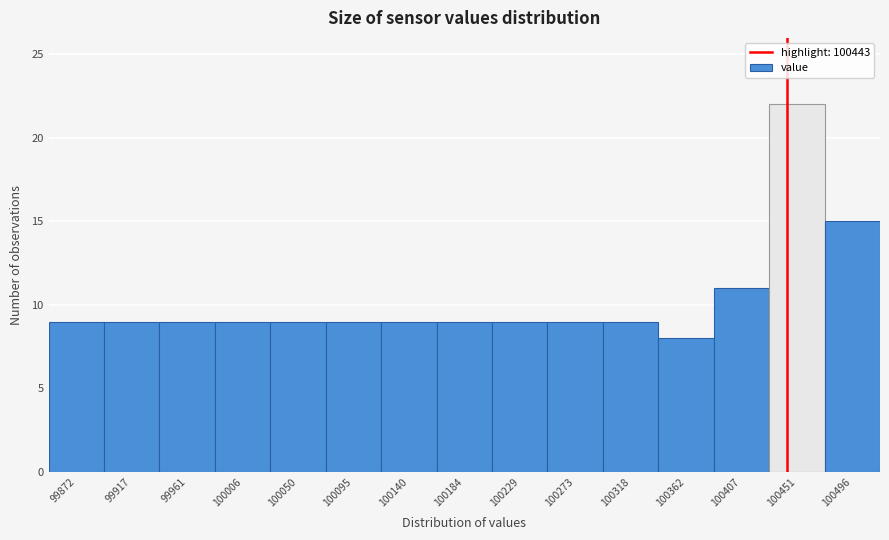

Which range on the x-axis has the tallest bar?

100430 to 100475